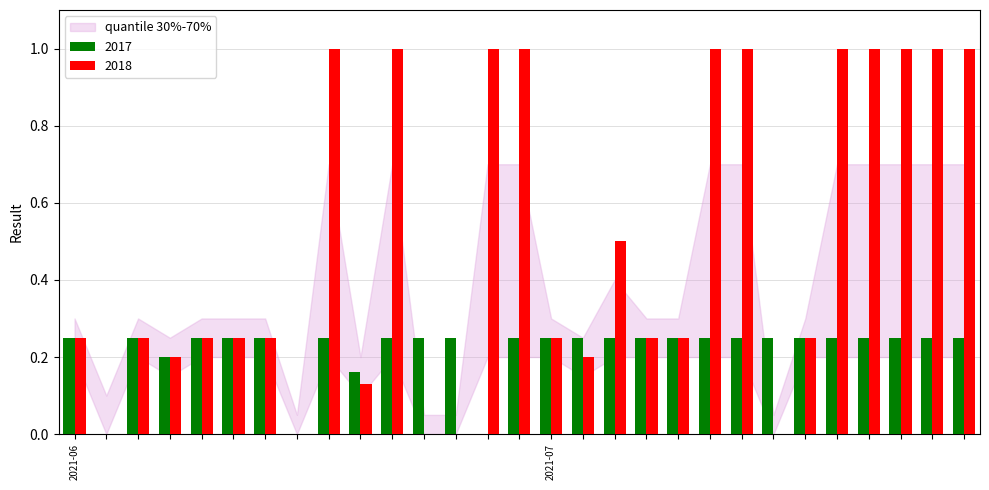

What is the sum of all 2018 values?

14.3